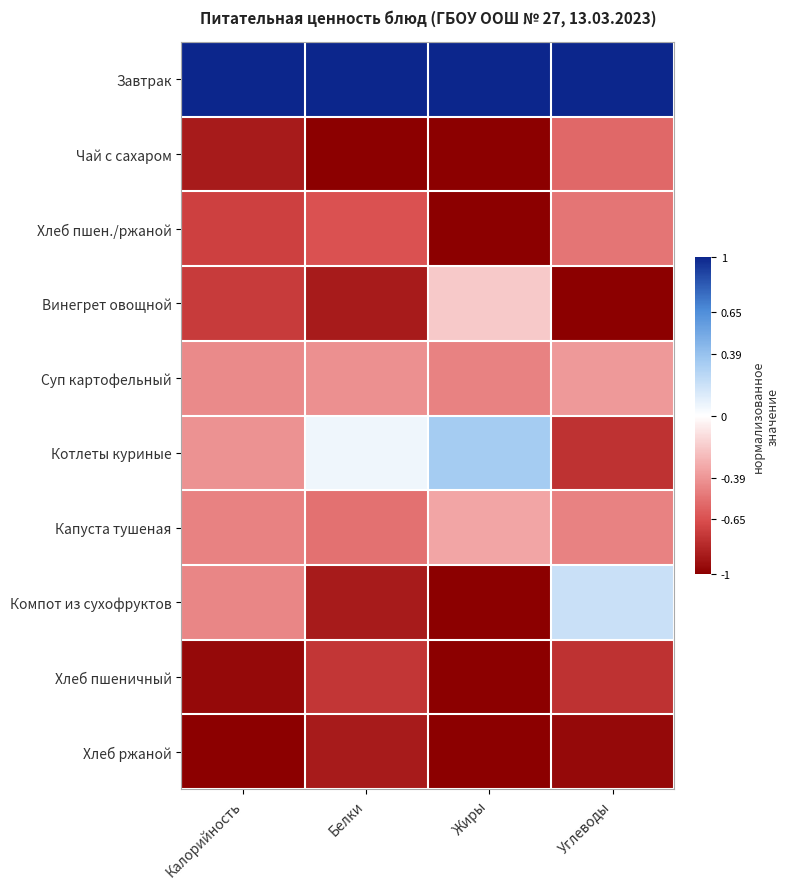

Reading right to left, what are all the values shown in this chart?

Завтрак: Углеводы=1.0	Жиры=1.0	Белки=1.0	Калорийность=1.0
Чай с сахаром: Углеводы=-0.6	Жиры=-1.0	Белки=-1.0	Калорийность=-0.9
Хлеб пшен./ржаной: Углеводы=-0.5	Жиры=-1.0	Белки=-0.6	Калорийность=-0.7
Винегрет овощной: Углеводы=-1.0	Жиры=-0.2	Белки=-0.9	Калорийность=-0.7
Суп картофельный: Углеводы=-0.4	Жиры=-0.5	Белки=-0.4	Калорийность=-0.4
Котлеты куриные: Углеводы=-0.8	Жиры=0.3	Белки=0.1	Калорийность=-0.4
Капуста тушеная: Углеводы=-0.5	Жиры=-0.3	Белки=-0.5	Калорийность=-0.5
Компот из сухофруктов: Углеводы=0.2	Жиры=-1.0	Белки=-0.9	Калорийность=-0.4
Хлеб пшеничный: Углеводы=-0.8	Жиры=-1.0	Белки=-0.8	Калорийность=-1.0
Хлеб ржаной: Углеводы=-1.0	Жиры=-1.0	Белки=-0.9	Калорийность=-1.0